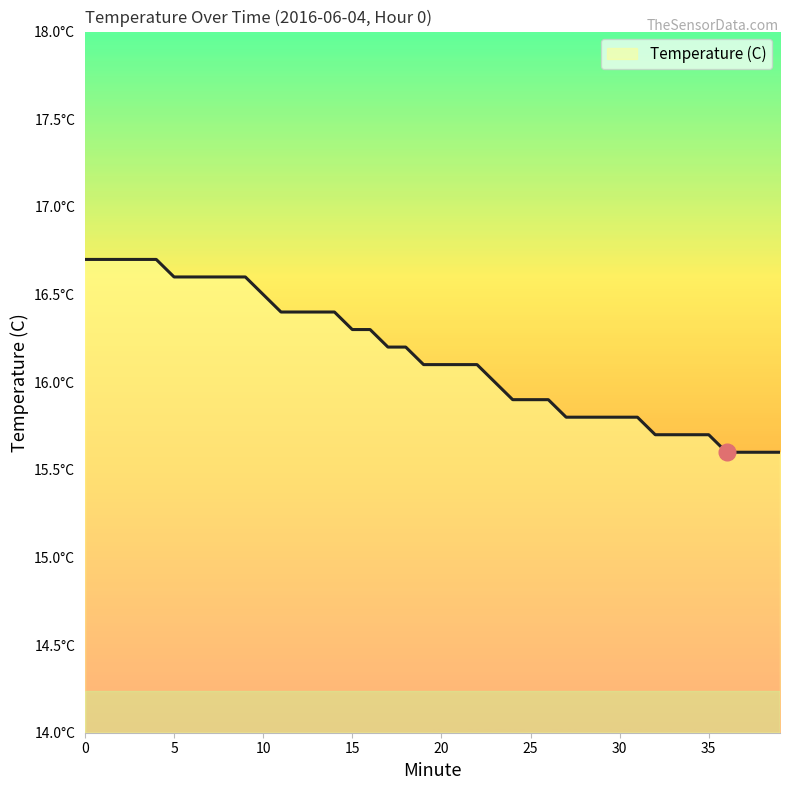

Does the chart display data point markers on the line(s)?

No